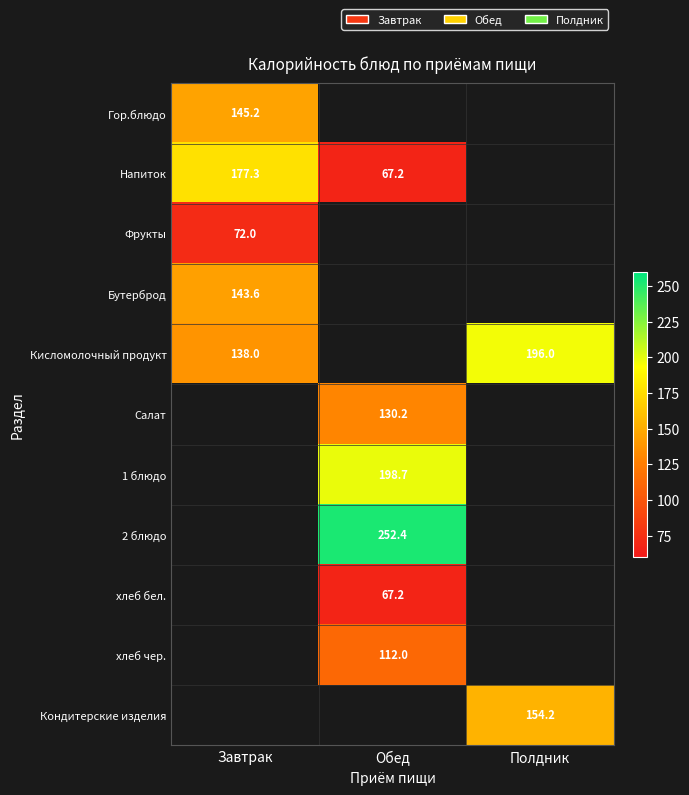

How many series are shown in this chart?

11